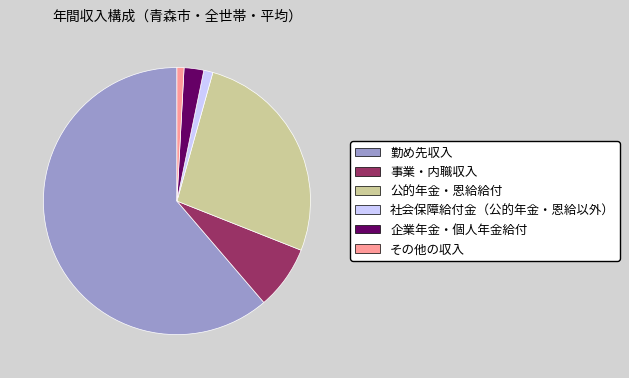

Which category has the biggest portion of the pie?

勤め先収入